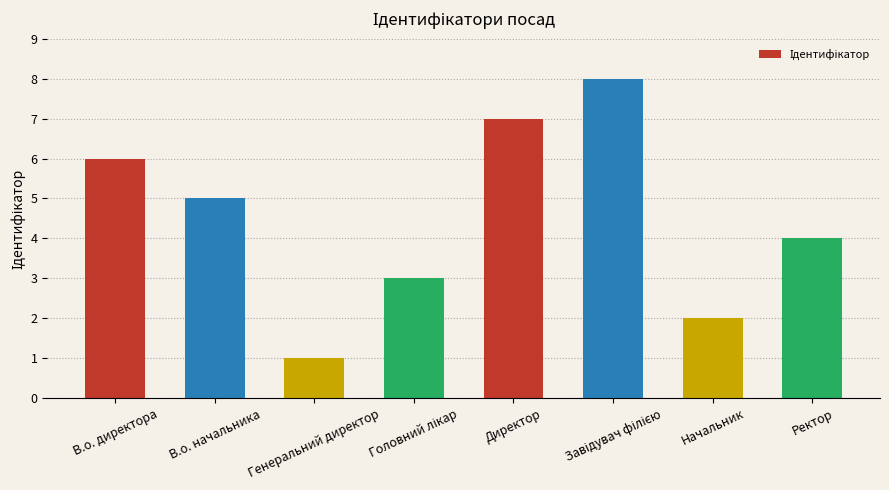

The value at Директор is 7. True or false?

True